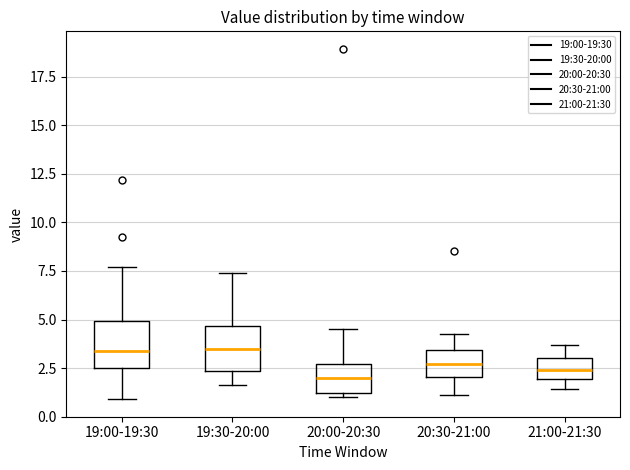

Reading left to right, transcribe this box plot: for each box, give where its median line is, the range the box spans, and where its two whiskers end, as read against the y-axis. The values are not printed on the chart, so give them approximately, as read against the axis.

19:00-19:30: median 3.5, box 2.5 to 5.0, whiskers 1.0 to 7.5
19:30-20:00: median 3.5, box 2.5 to 4.5, whiskers 1.5 to 7.5
20:00-20:30: median 2.0, box 1.0 to 2.5, whiskers 1.0 (just below the box's lower edge) to 4.5
20:30-21:00: median 2.5, box 2.0 to 3.5, whiskers 1.0 to 4.0
21:00-21:30: median 2.5, box 2.0 to 3.0, whiskers 1.5 to 3.5